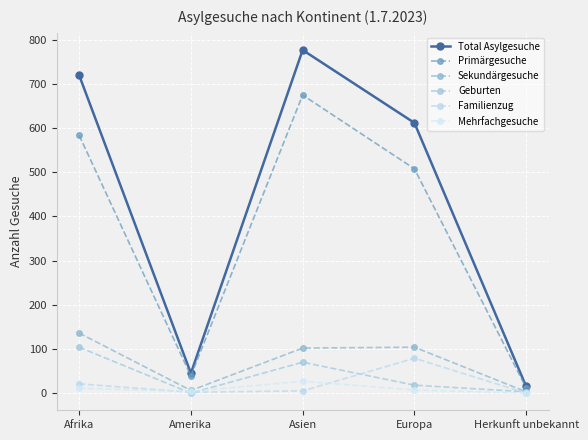

True or false: Mehrfachgesuche has a value of 13 at Europa.

False